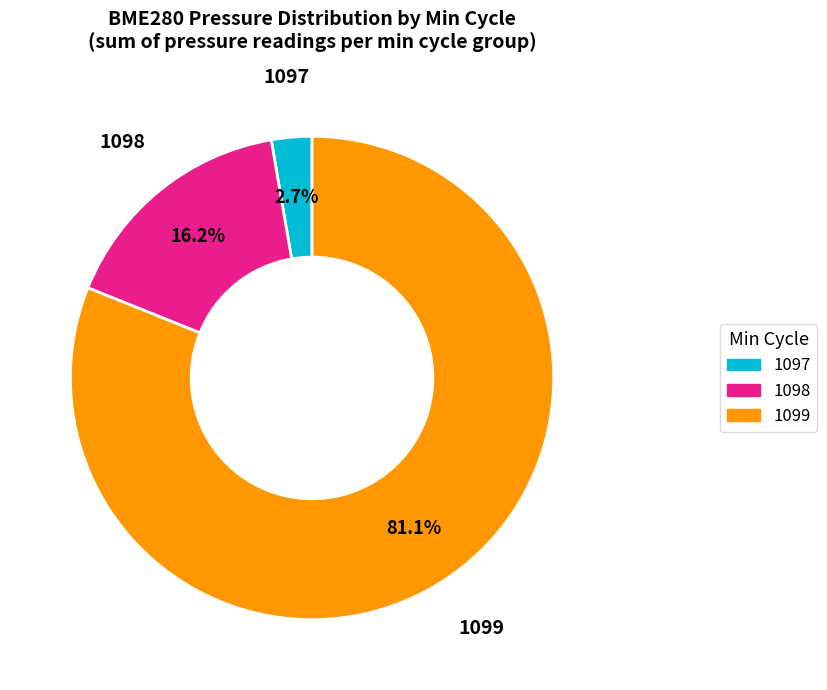

Is there any slice that represents more than half of the pie?

Yes